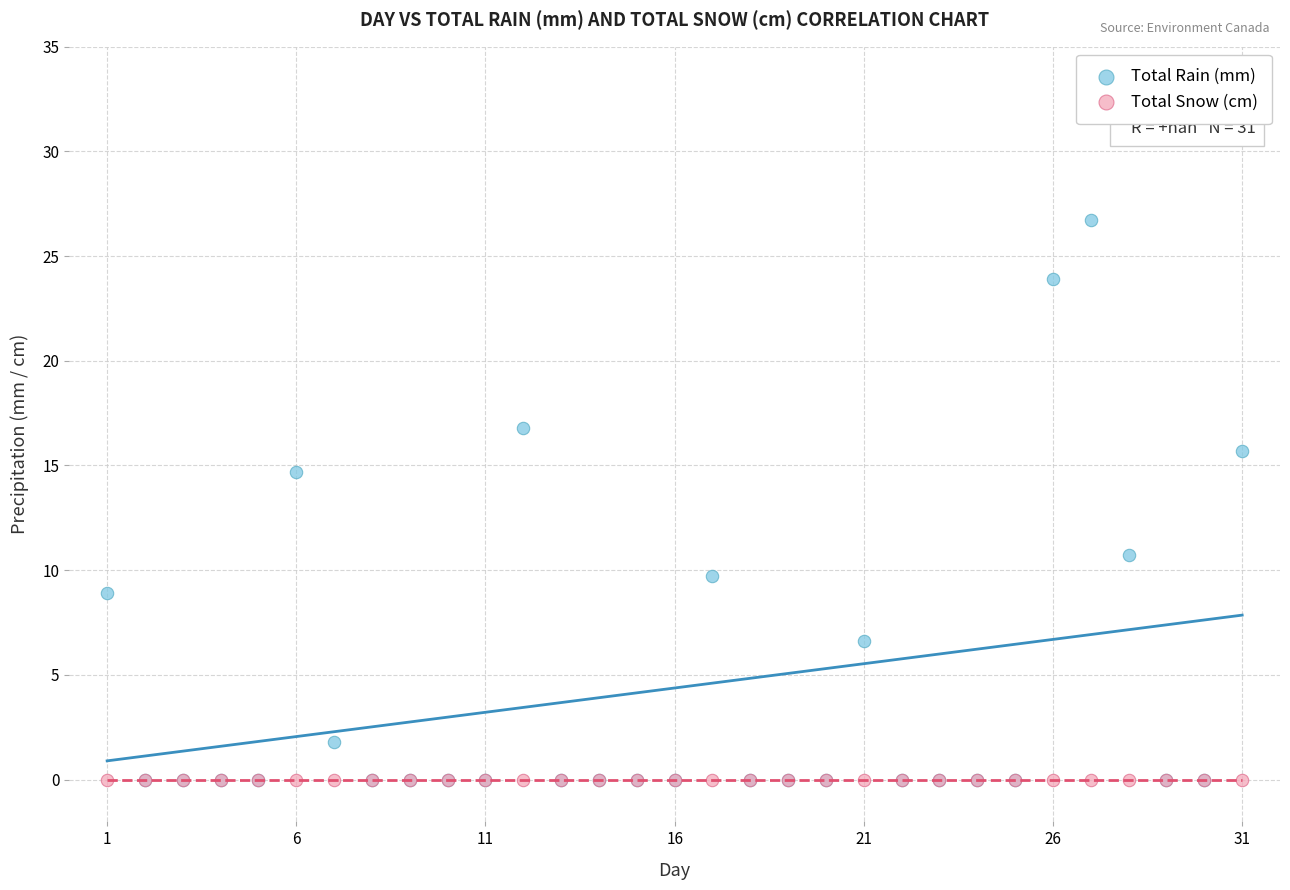

In the Total Rain (mm) series, what Y value is closest to 13?

14.7